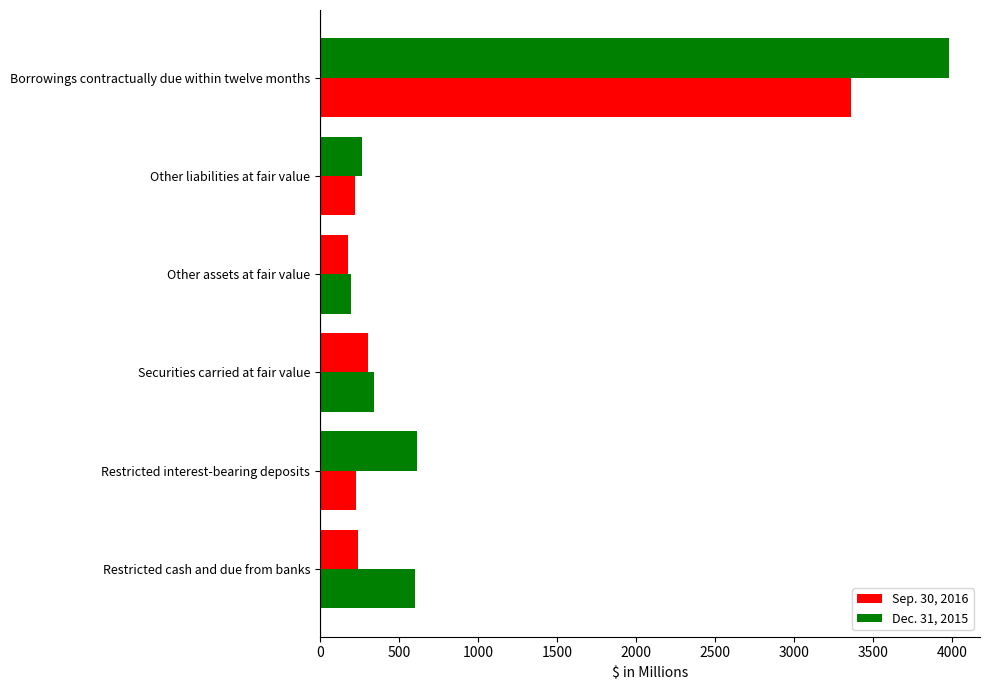

How many data points in Dec. 31, 2015 are above 339?

3